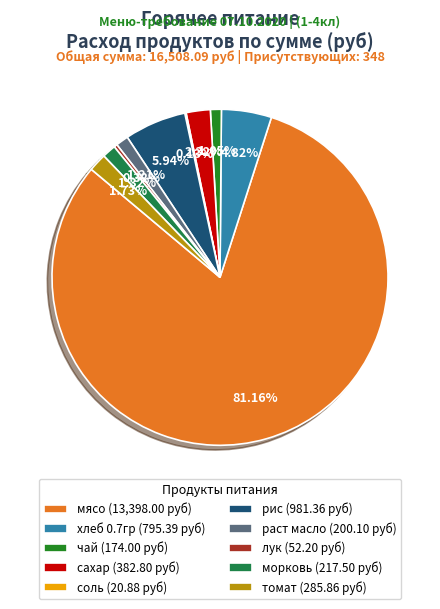

Is it true that лук is 15% of the pie?

False